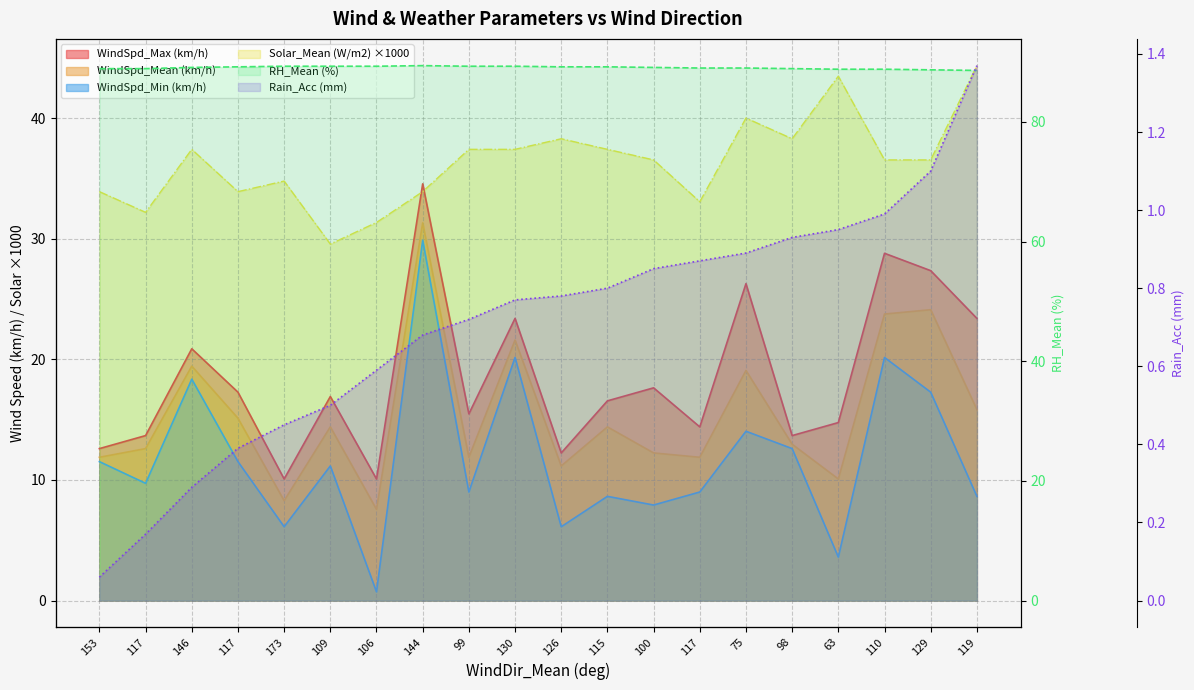

Reading left to right, transcribe all the data shown in this chart.

WindSpd_Max (km/h): 12.6	13.7	20.9	17.3	10.1	16.9	10.1	34.6	15.5	23.4	12.2	16.6	17.6	14.4	26.3	13.7	14.8	28.8	27.4	23.4
WindSpd_Mean (km/h): 11.9	12.6	19.4	15.1	8.3	14.4	7.6	31.3	11.9	21.6	11.2	14.4	12.2	11.9	19.1	13.0	10.1	23.8	24.1	15.8
WindSpd_Min (km/h): 11.5	9.7	18.4	11.5	6.1	11.2	0.7	29.9	9.0	20.2	6.1	8.6	7.9	9.0	14.0	12.6	3.6	20.2	17.3	8.6
RH_Mean (%): 88.9	88.9	89.1	89.2	89.3	89.3	89.3	89.4	89.3	89.3	89.2	89.2	89.1	89.0	89.0	88.9	88.8	88.8	88.7	88.6
Solar_Mean (W/m2): 33.9	32.2	37.4	33.9	34.8	29.6	31.4	33.9	37.4	37.4	38.3	37.4	36.5	33.1	40.0	38.3	43.5	36.5	36.5	44.4
Rain_Acc (mm): 0.1	0.2	0.3	0.4	0.5	0.5	0.6	0.7	0.7	0.8	0.8	0.8	0.8	0.9	0.9	0.9	0.9	1.0	1.1	1.4